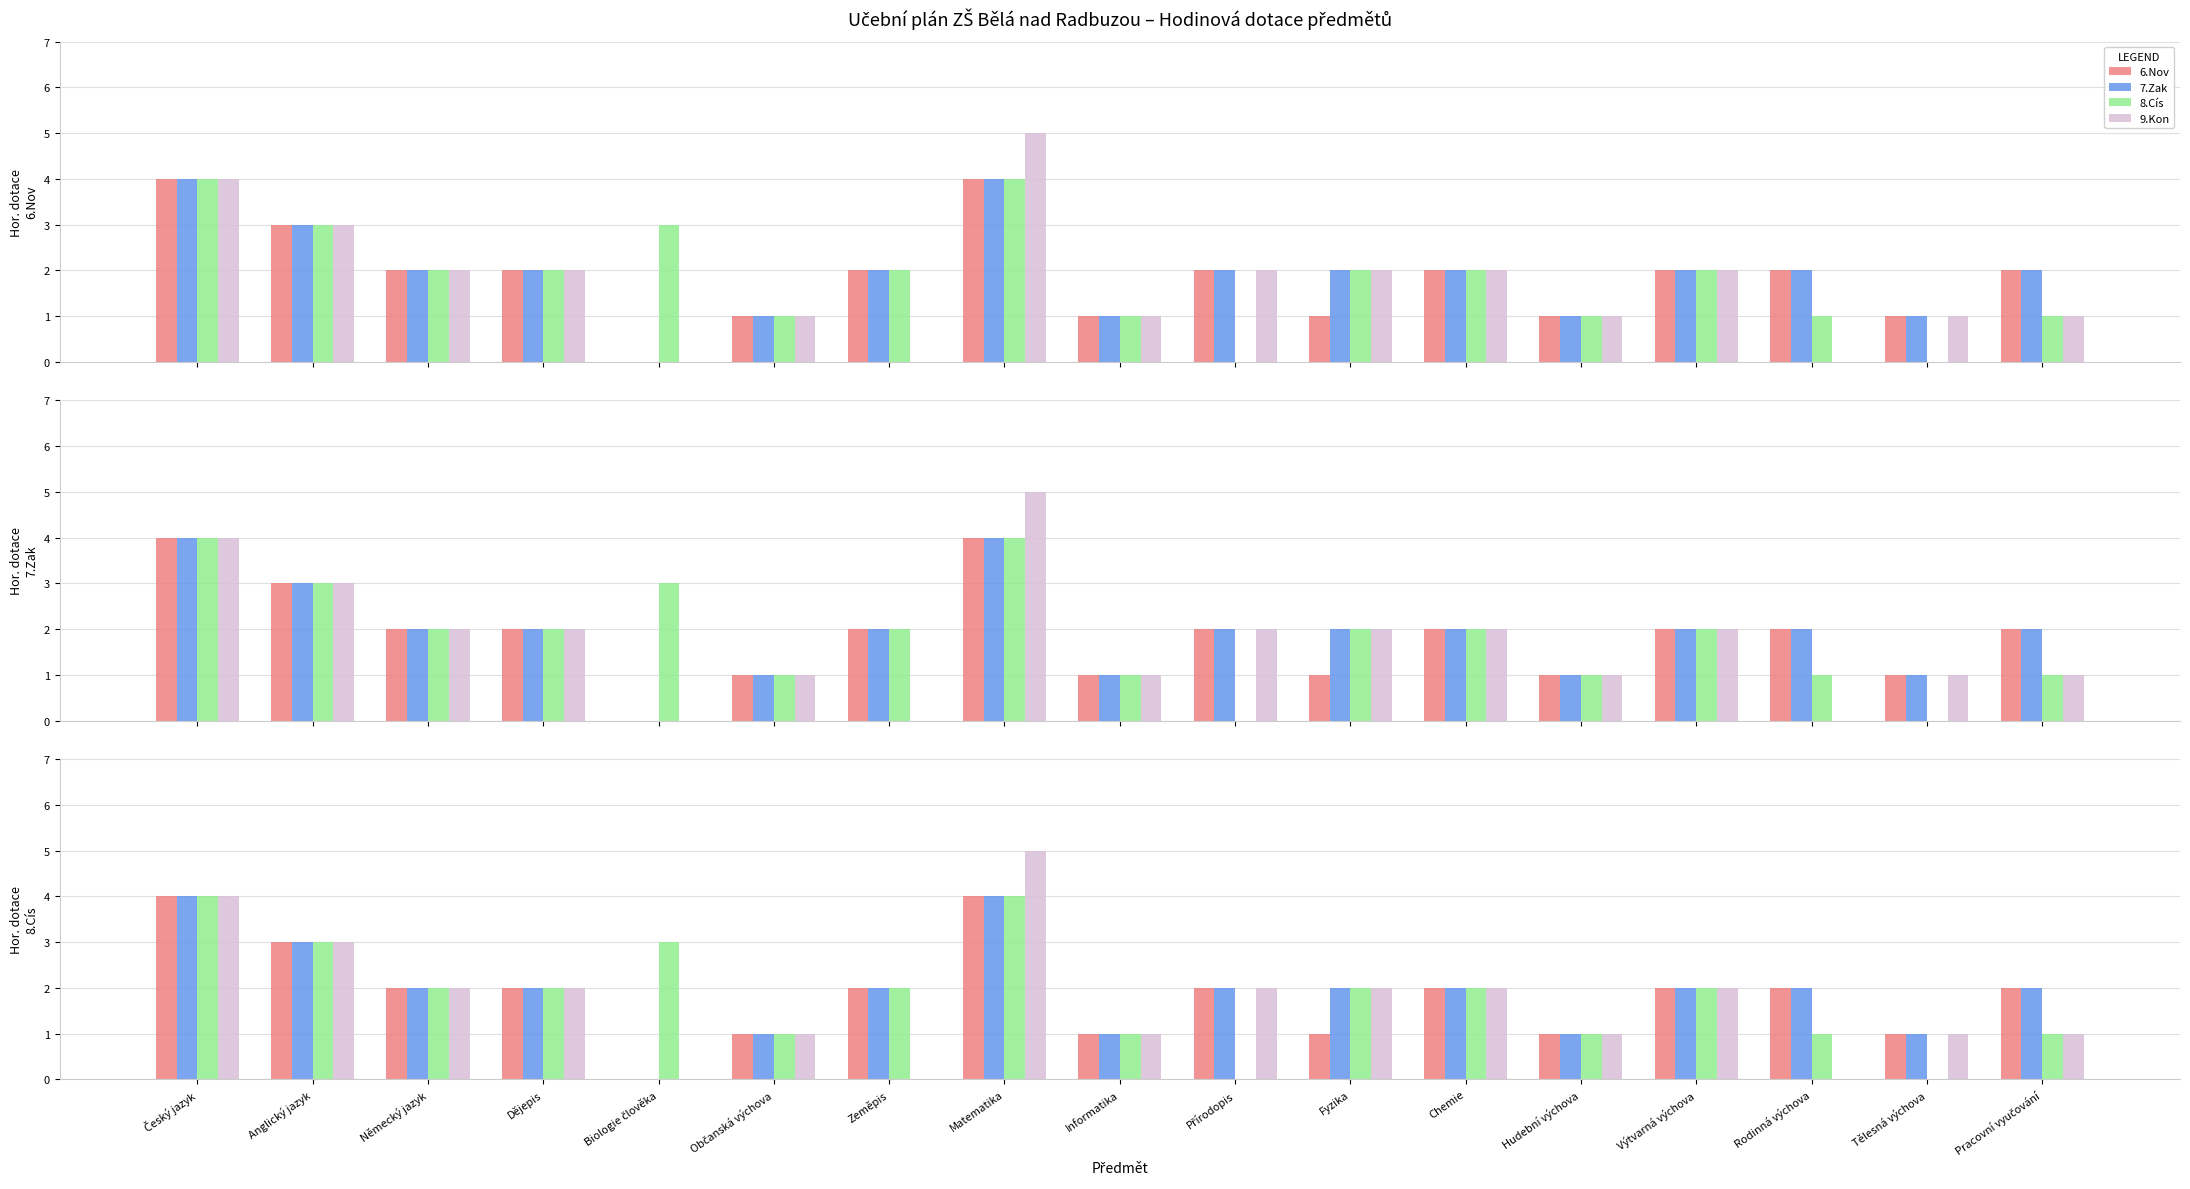

What is the sum of all 8.Cís values?

31